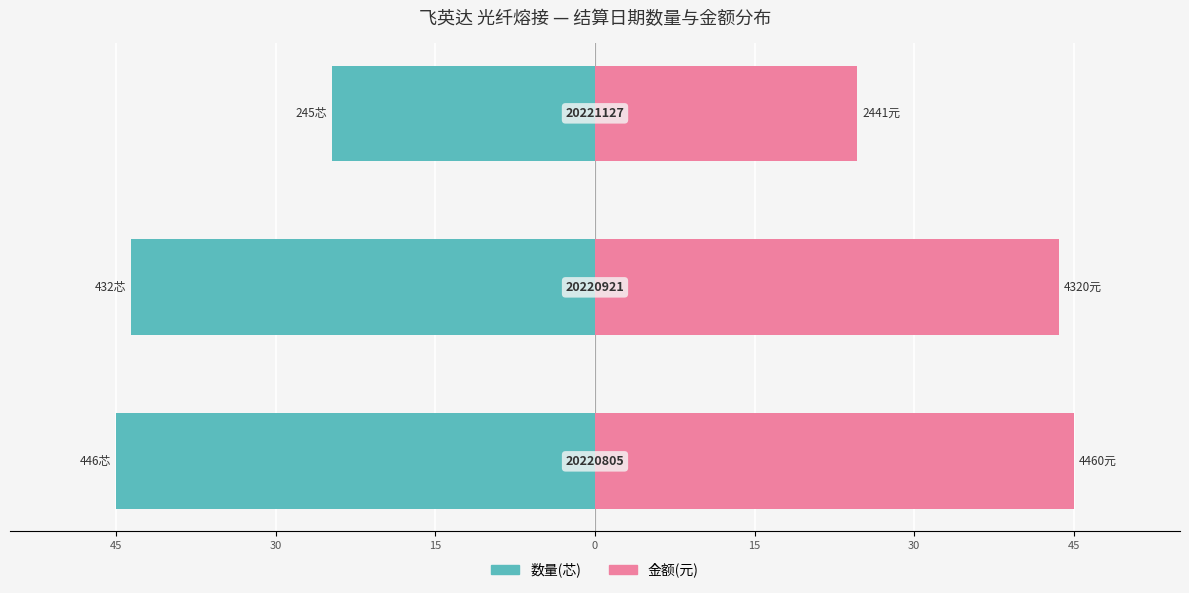

Which series has the largest total across all categories?

金额(元)